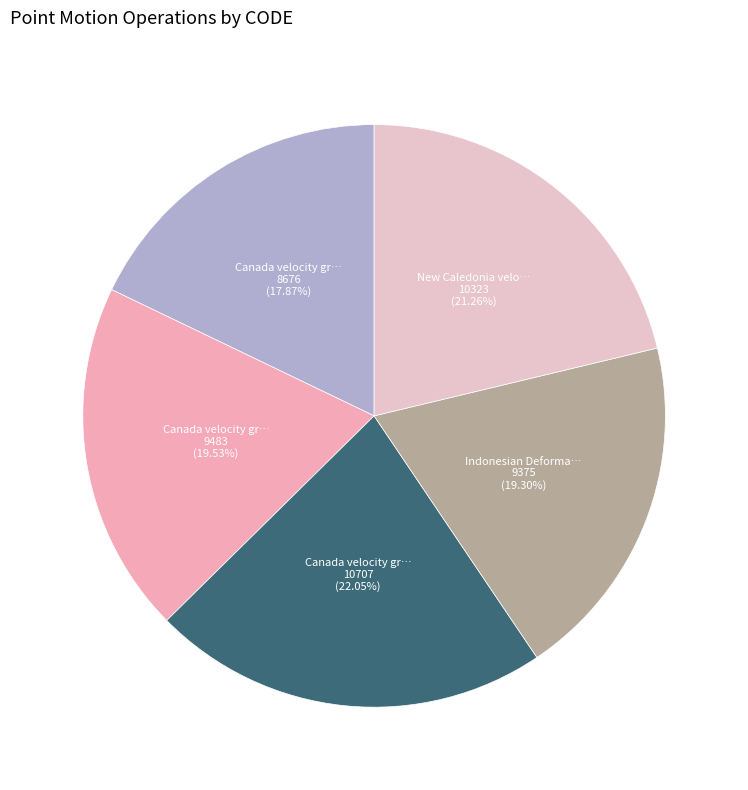

How many slices are in this pie chart?

5